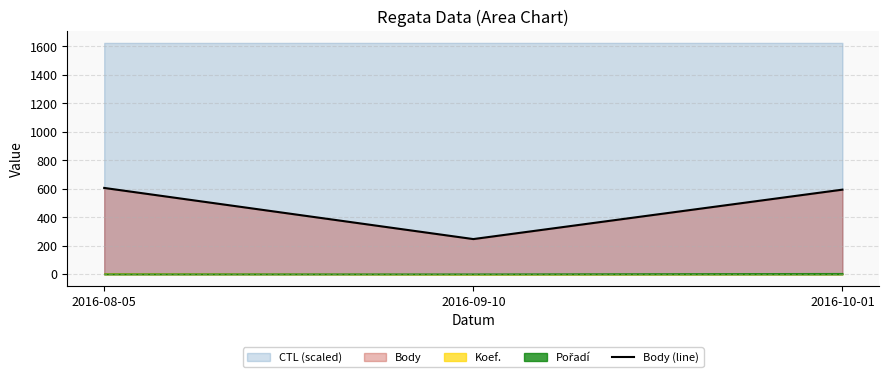

What is the lowest value of the Body (line) series?

247